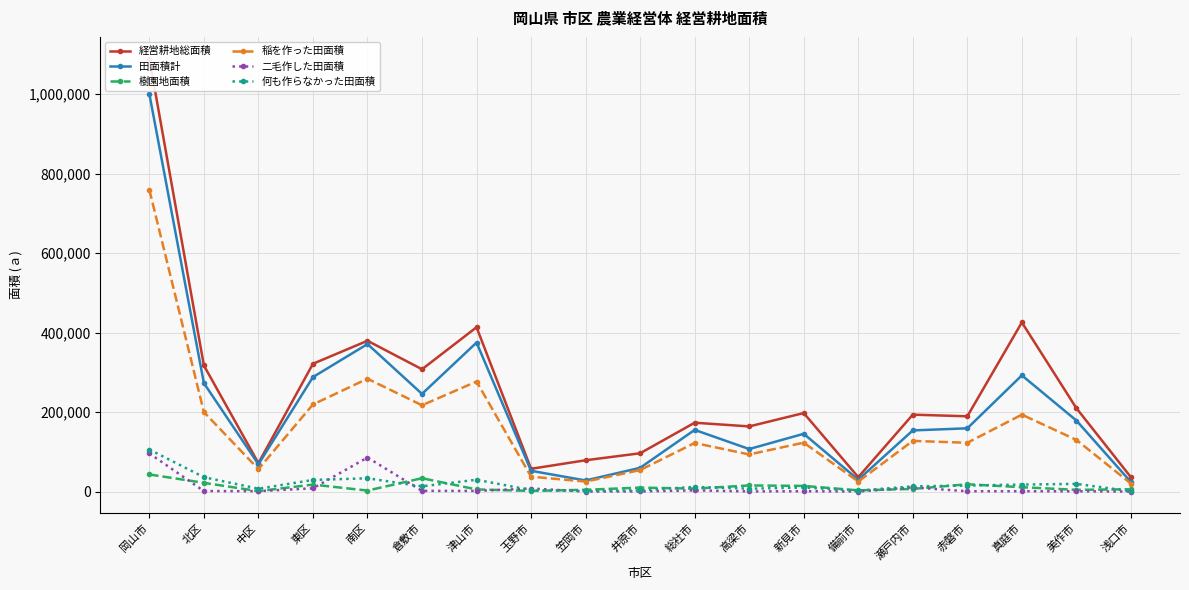

What are all the series names shown in the legend?

経営耕地総面積, 田面積計, 樹園地面積, 稲を作った田面積, 二毛作した田面積, 何も作らなかった田面積